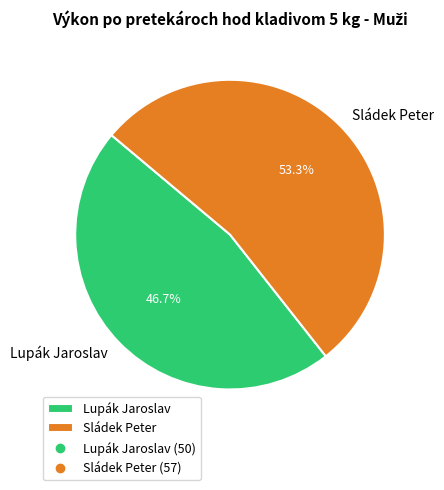

Which has a higher value, Lupák Jaroslav or Sládek Peter?

Sládek Peter